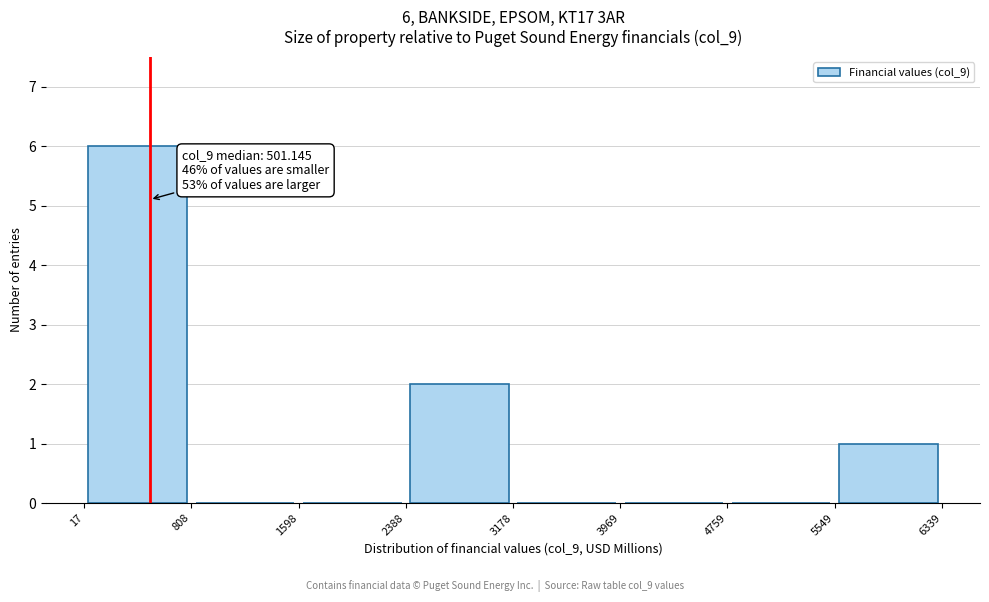

Which range on the x-axis has the tallest bar?

17 to 808